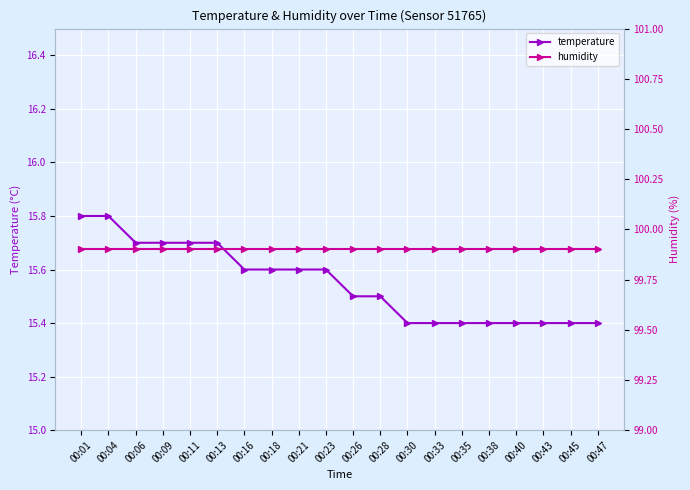

Which series has the largest range (max minus min)?

temperature